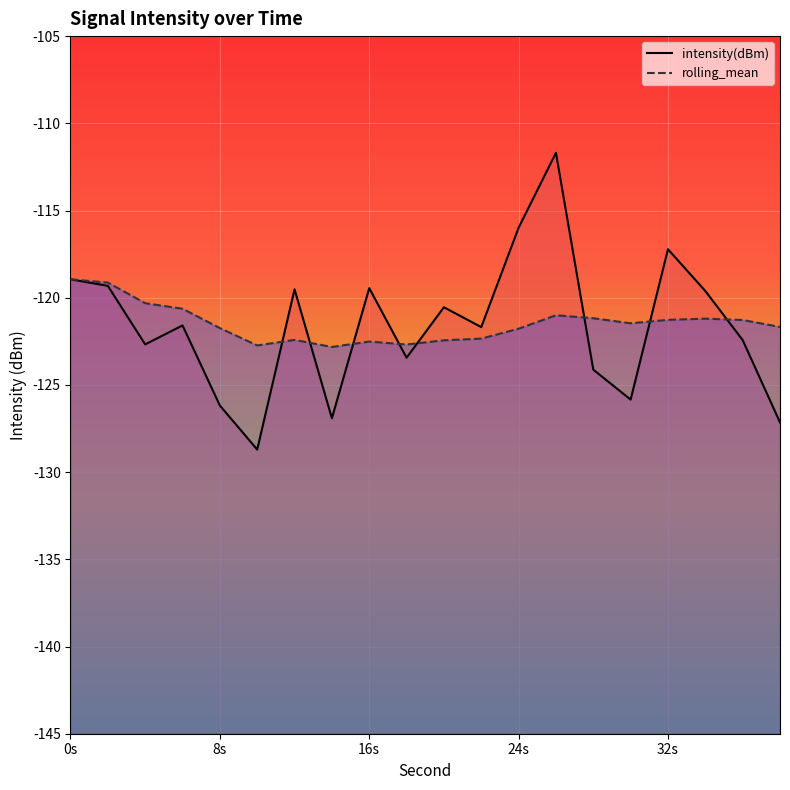

The value of rolling_mean at 20 is -28.9. True or false?

False